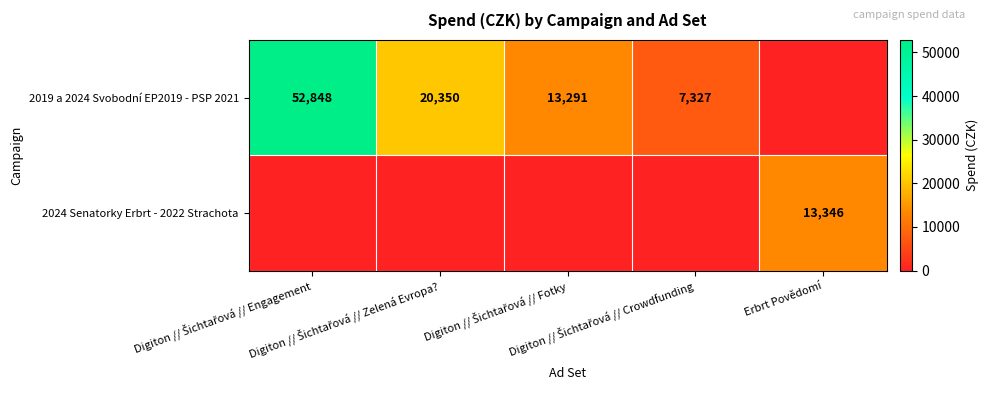

How many values in the 2019 a 2024 Svobodní EP2019 - PSP 2021 series exceed 13290?

3